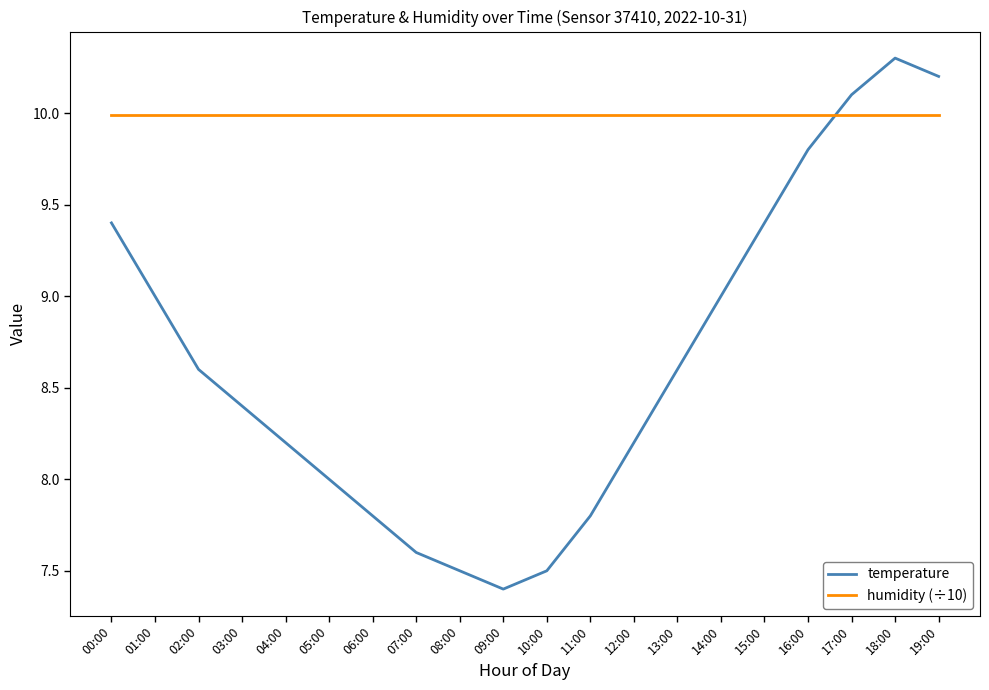

What is the minimum value shown in the chart?

7.4